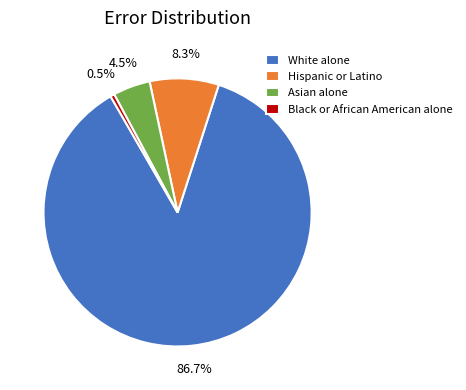

To the nearest percent, what is the difference between the largest and smallest slice percentages?

86%